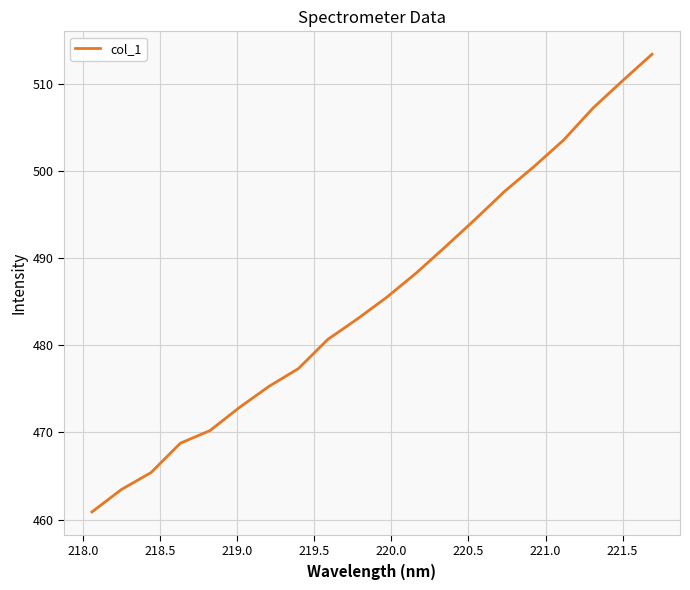

What is the minimum value shown in the chart?

460.9